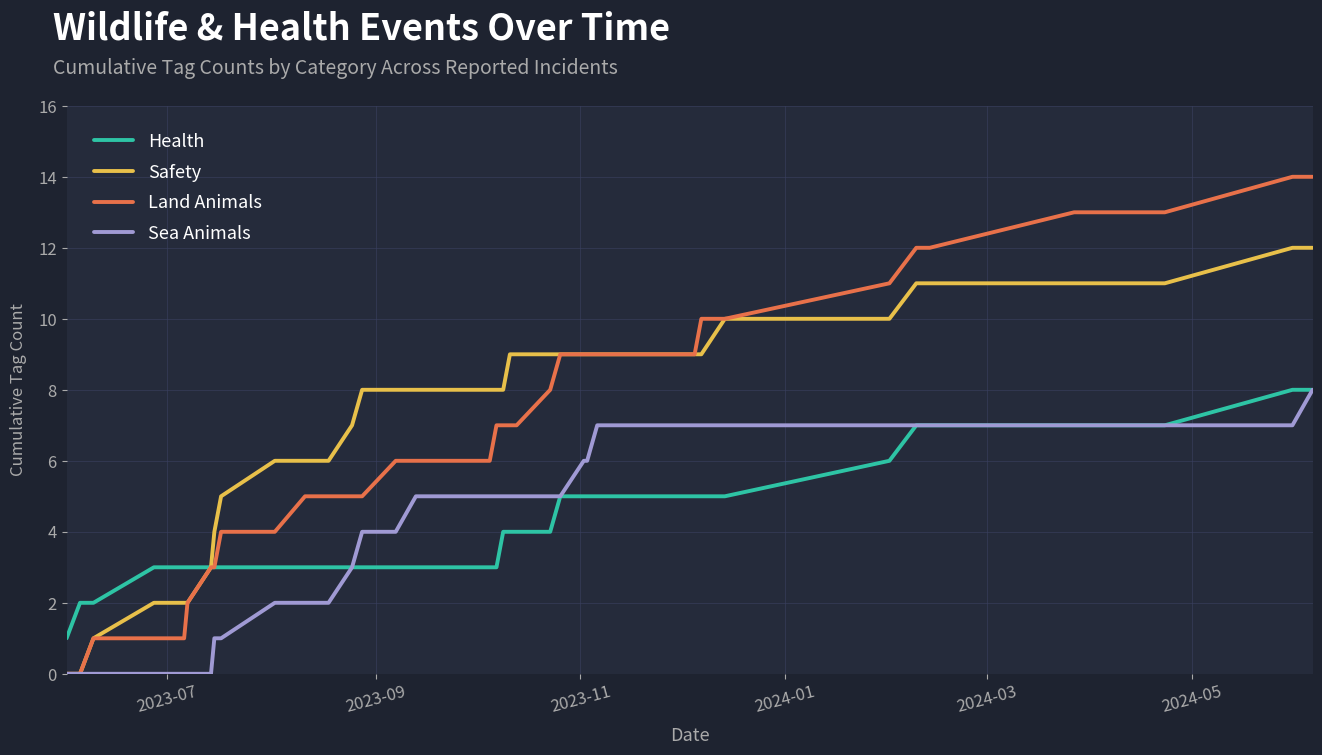

Reading right to left, what are all the values shown in this chart?

Health: 8	8	7	7	7	7	6	5	5	5	5	5	5	5	4	4	4	4	3	3	3	3	3	3	3	3	3	3	3	3	3	3	3	2	2	1
Safety: 12	12	11	11	11	11	10	10	9	9	9	9	9	9	9	9	9	8	8	8	8	8	8	7	6	6	6	5	4	3	2	2	2	1	0	0
Land Animals: 14	14	13	13	12	12	11	10	10	9	9	9	9	9	8	7	7	7	7	6	6	6	5	5	5	5	4	4	3	3	2	1	1	1	0	0
Sea Animals: 8	7	7	7	7	7	7	7	7	7	7	6	6	5	5	5	5	5	5	5	5	4	4	3	2	2	2	1	1	0	0	0	0	0	0	0